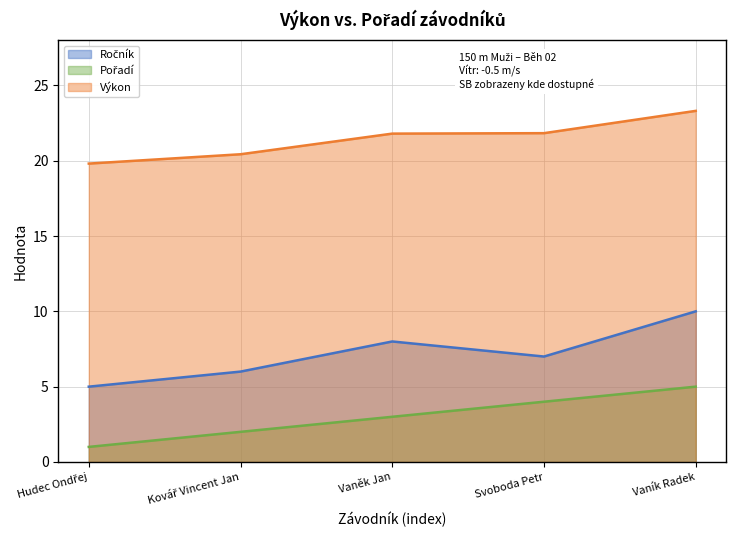

Reading right to left, transcribe all the data shown in this chart.

Ročník: Vaník Radek=10.0	Svoboda Petr=7.0	Vaněk Jan=8.0	Kovář Vincent Jan=6.0	Hudec Ondřej=5.0
Pořadí: Vaník Radek=5.0	Svoboda Petr=4.0	Vaněk Jan=3.0	Kovář Vincent Jan=2.0	Hudec Ondřej=1.0
Výkon: Vaník Radek=23.3	Svoboda Petr=21.8	Vaněk Jan=21.8	Kovář Vincent Jan=20.4	Hudec Ondřej=19.8